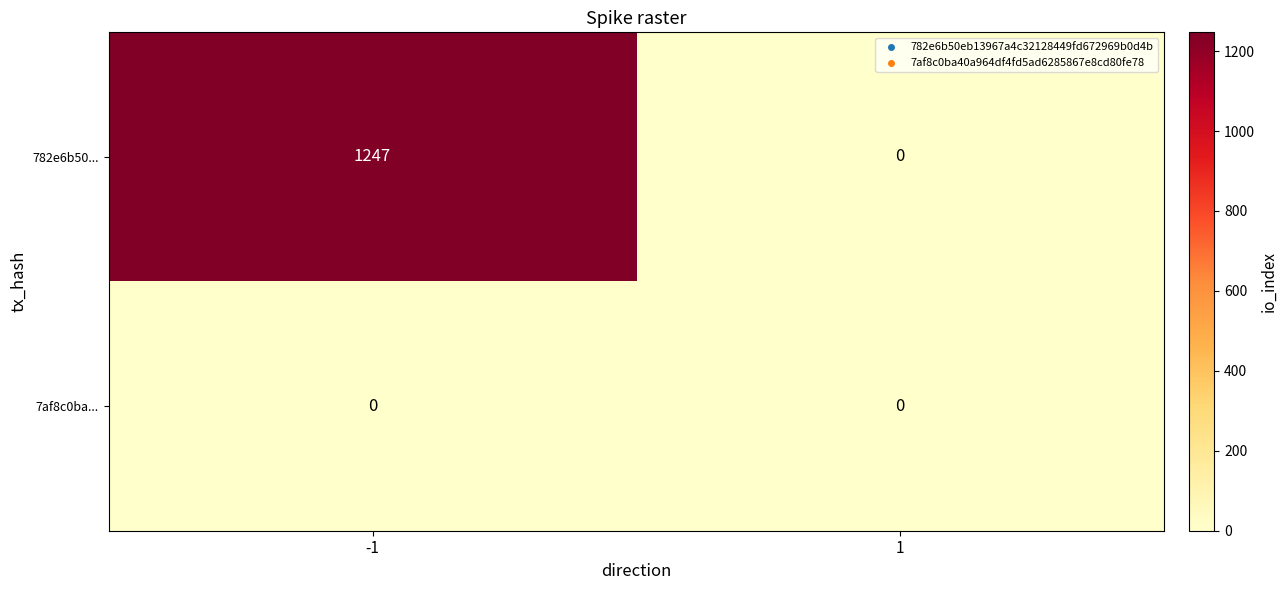

What is the sum of all 782e6b50... values?

1247